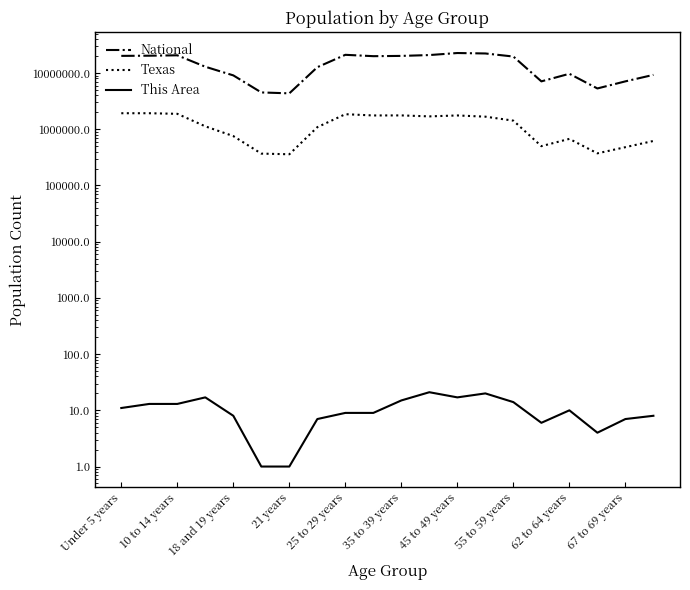

Does the chart have visible grid lines?

No